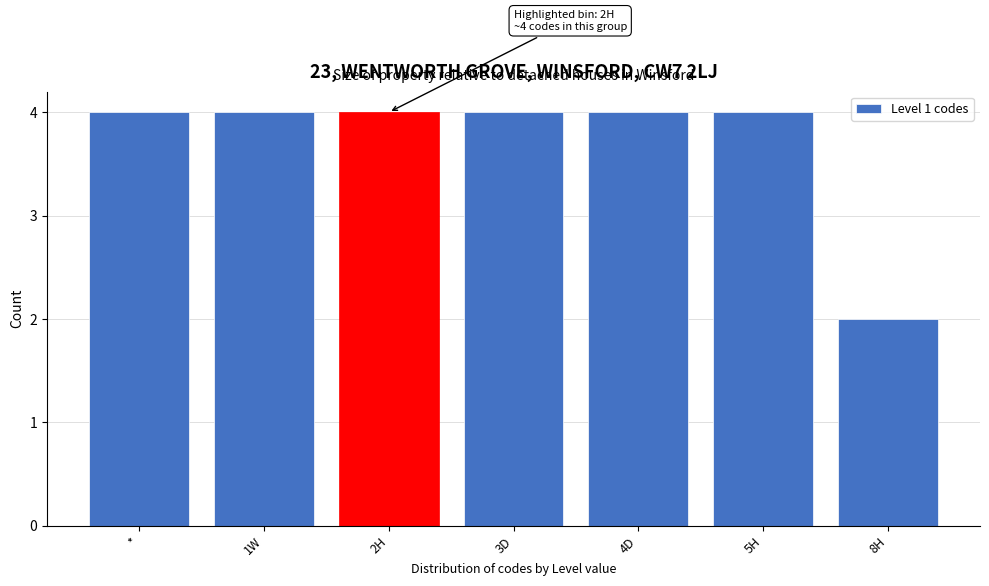

Reading right to left, what are all the values shown in this chart?

2	4	4	4	4	4	4